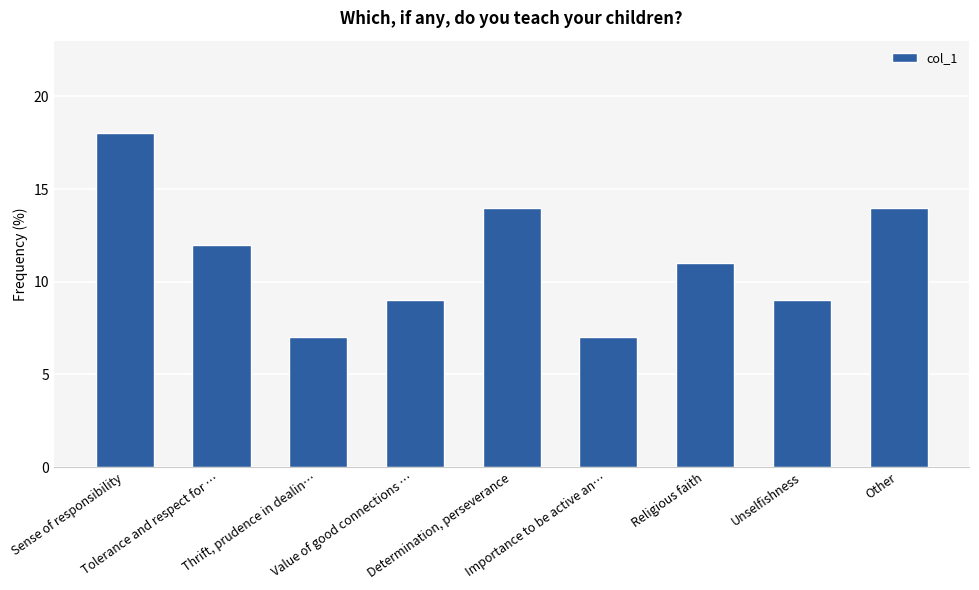

Count the values in the range 9 to 14.

6